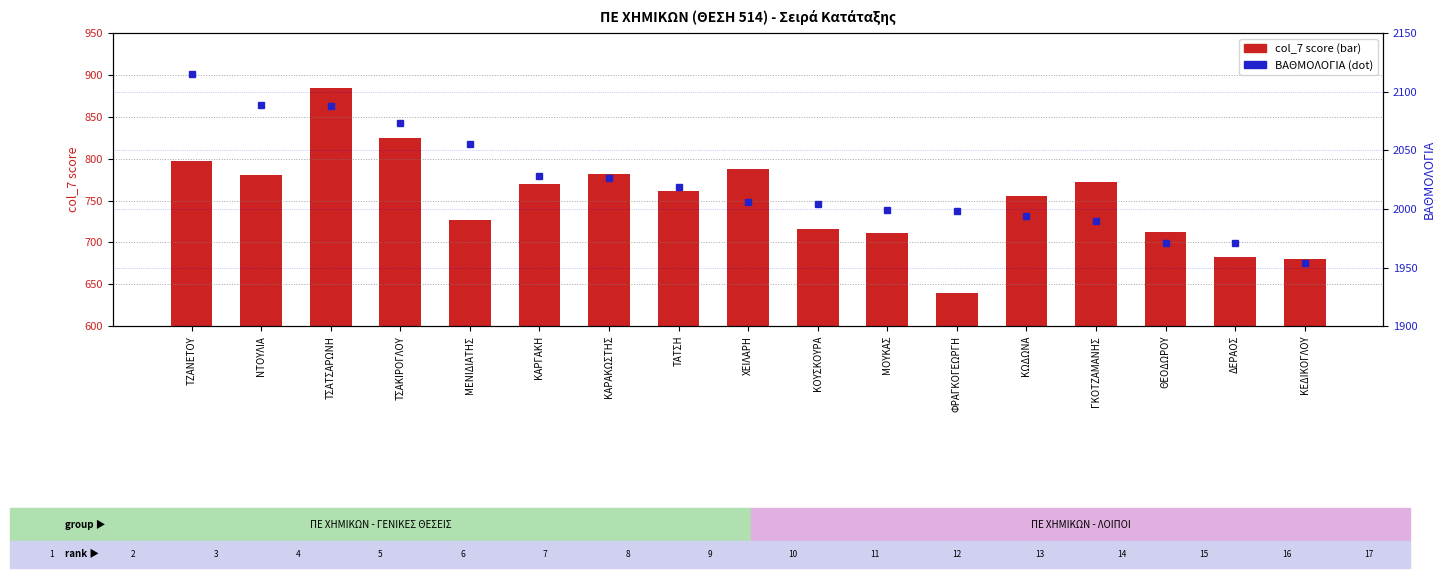

At which category is the sum across all series the highest?

ΤΣΑΤΣΑΡΩΝΗ